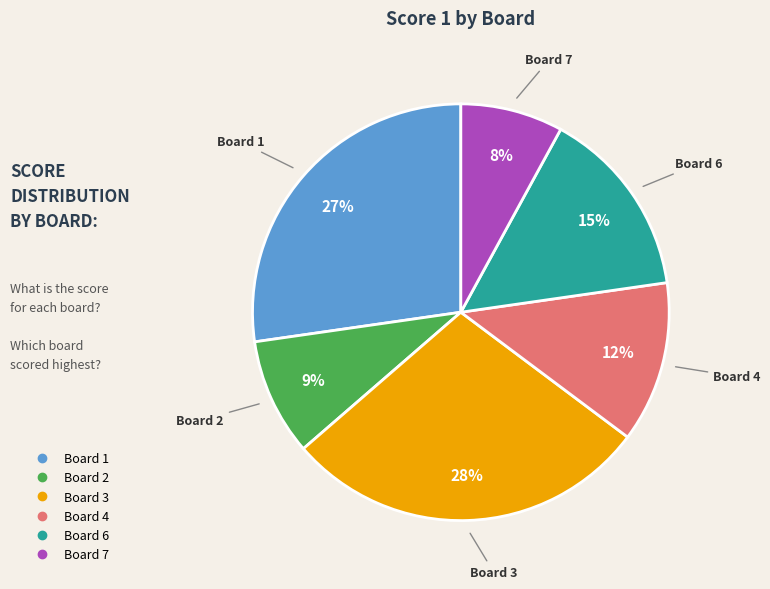

To the nearest percent, what is the average slice percentage?

17%